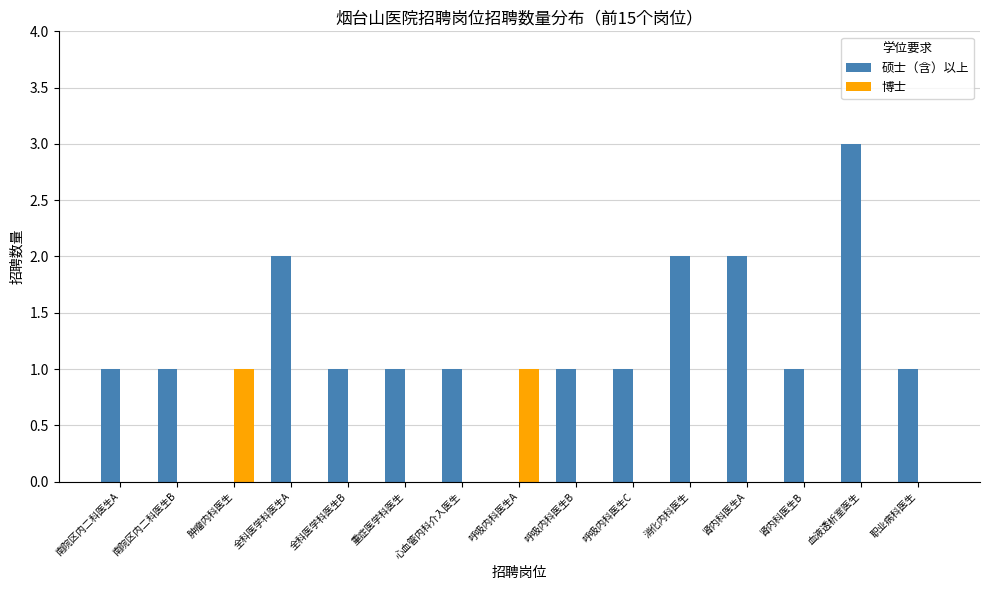

What is the total value across all series at 心血管内科介入医生?

1